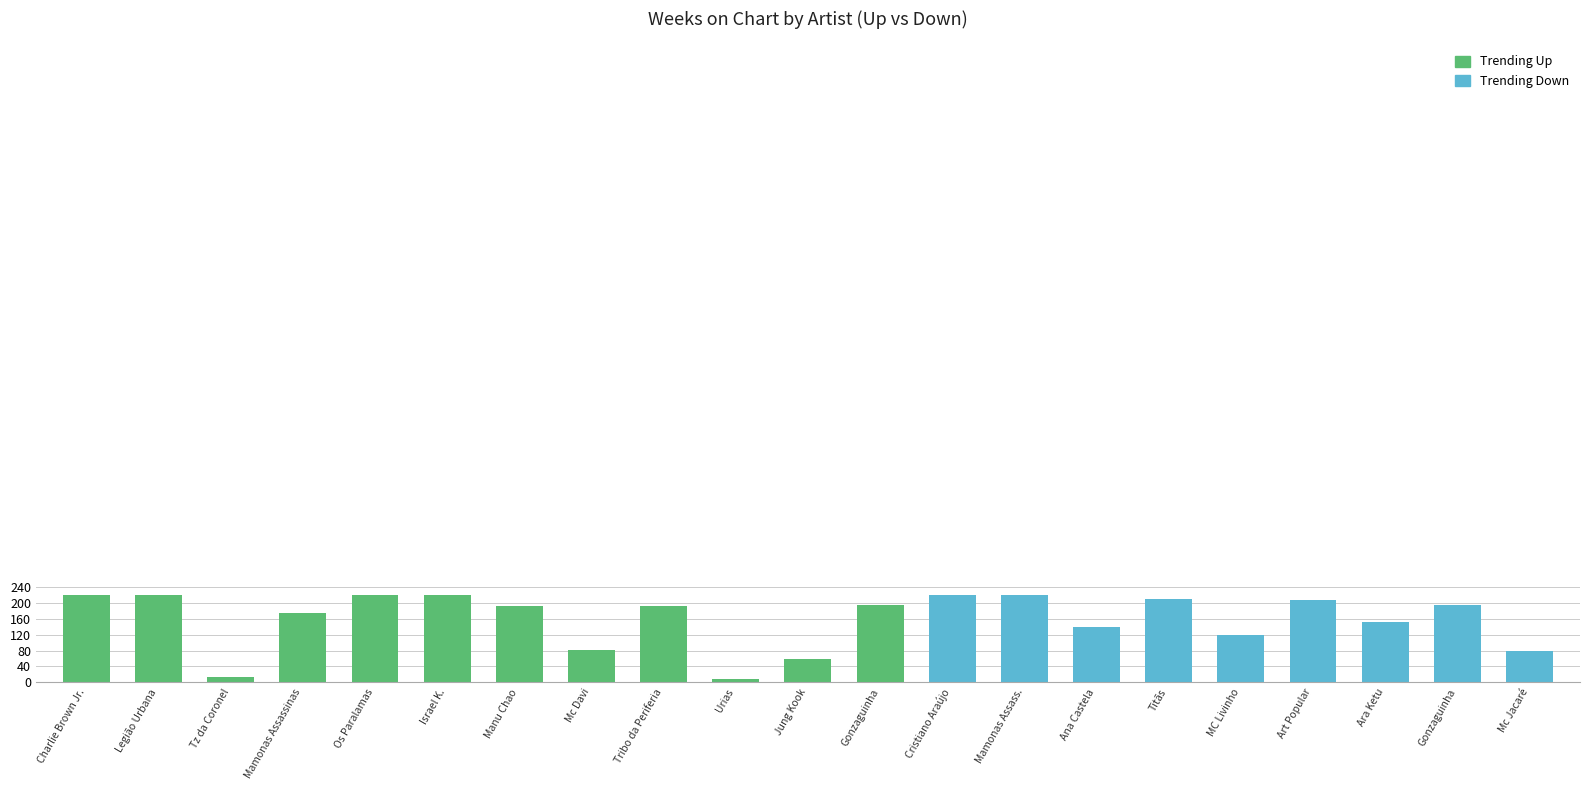

Is it true that Peak Position equals 11 at Gonzaguinha?

False